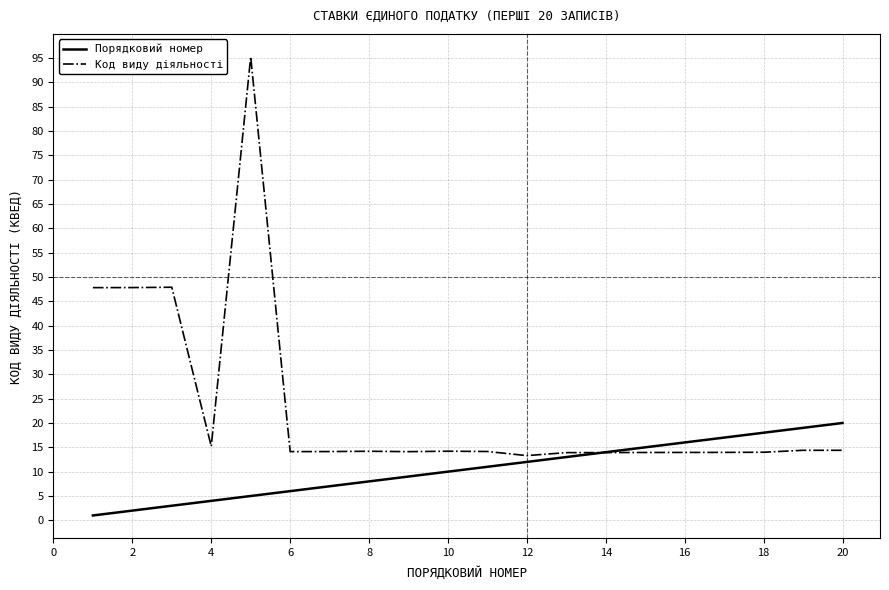

Which series has the largest total across all categories?

Код виду діяльності